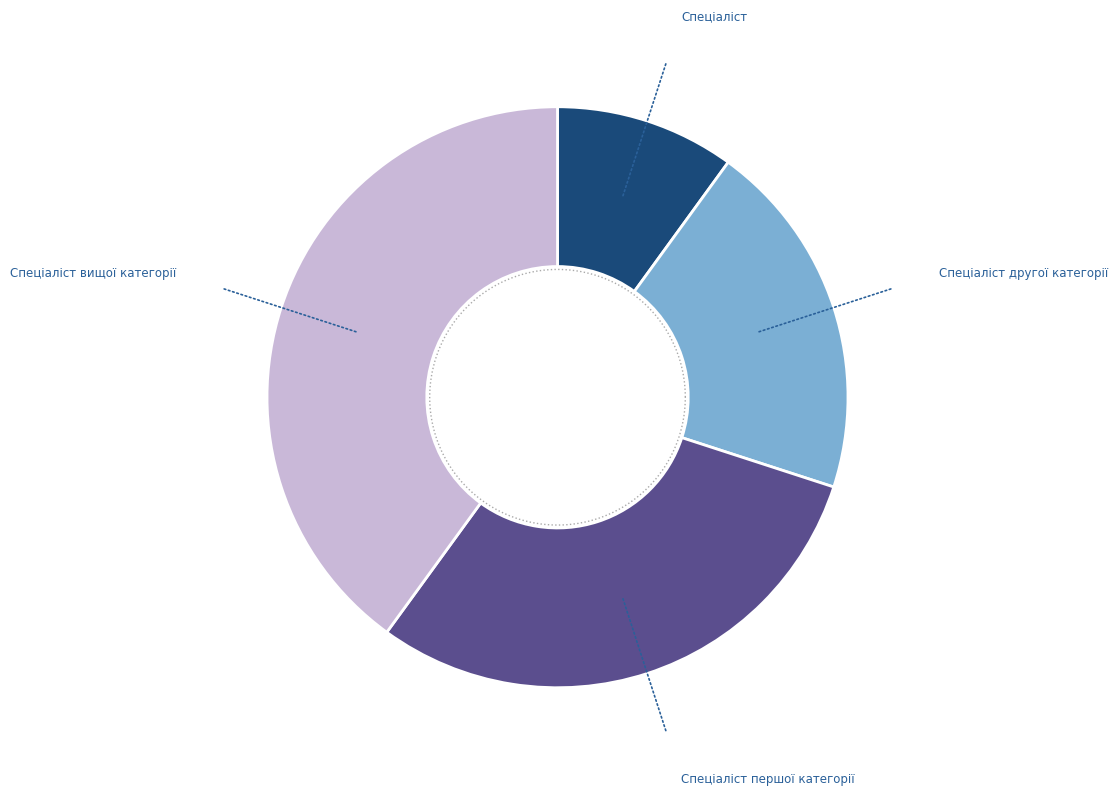

Between Спеціаліст вищої категорії and Спеціаліст, which is larger?

Спеціаліст вищої категорії